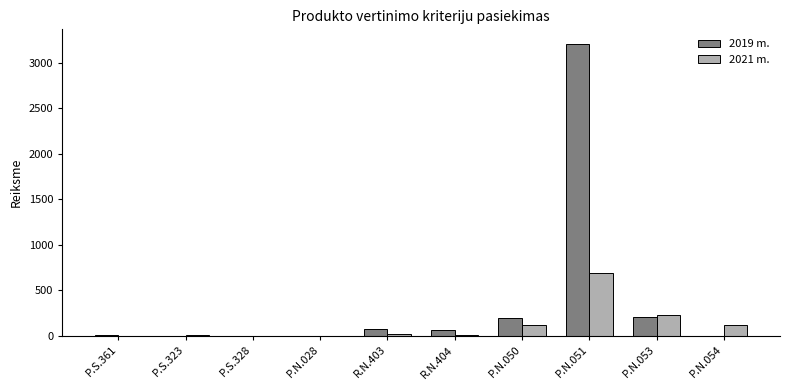

Between P.S.328 and P.N.053, which series saw the biggest shift?

2021 m.